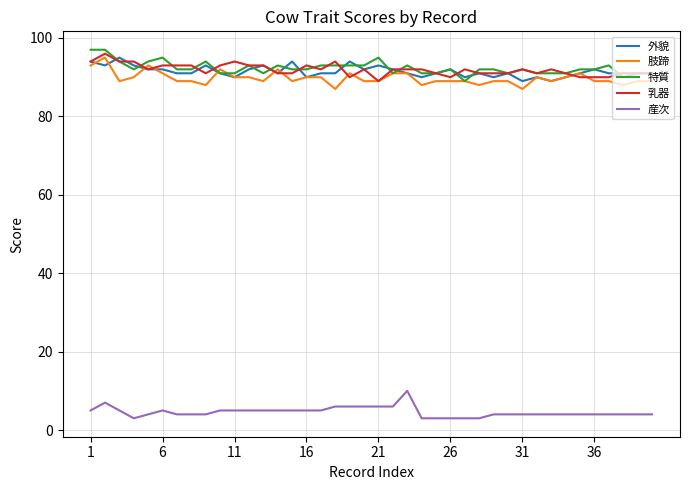

Does the chart display data point markers on the line(s)?

No